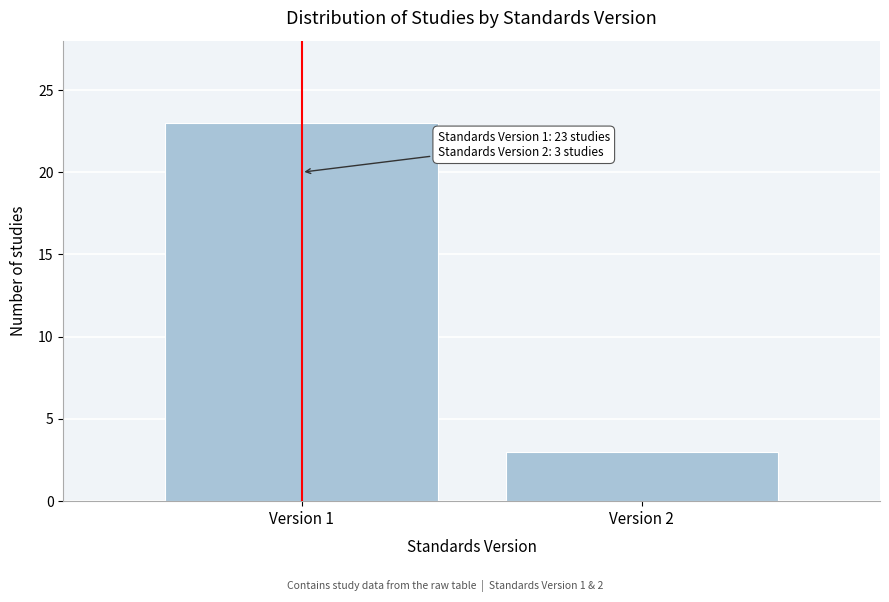

Reading left to right, what are all the values shown in this chart?

Version 1=23	Version 2=3